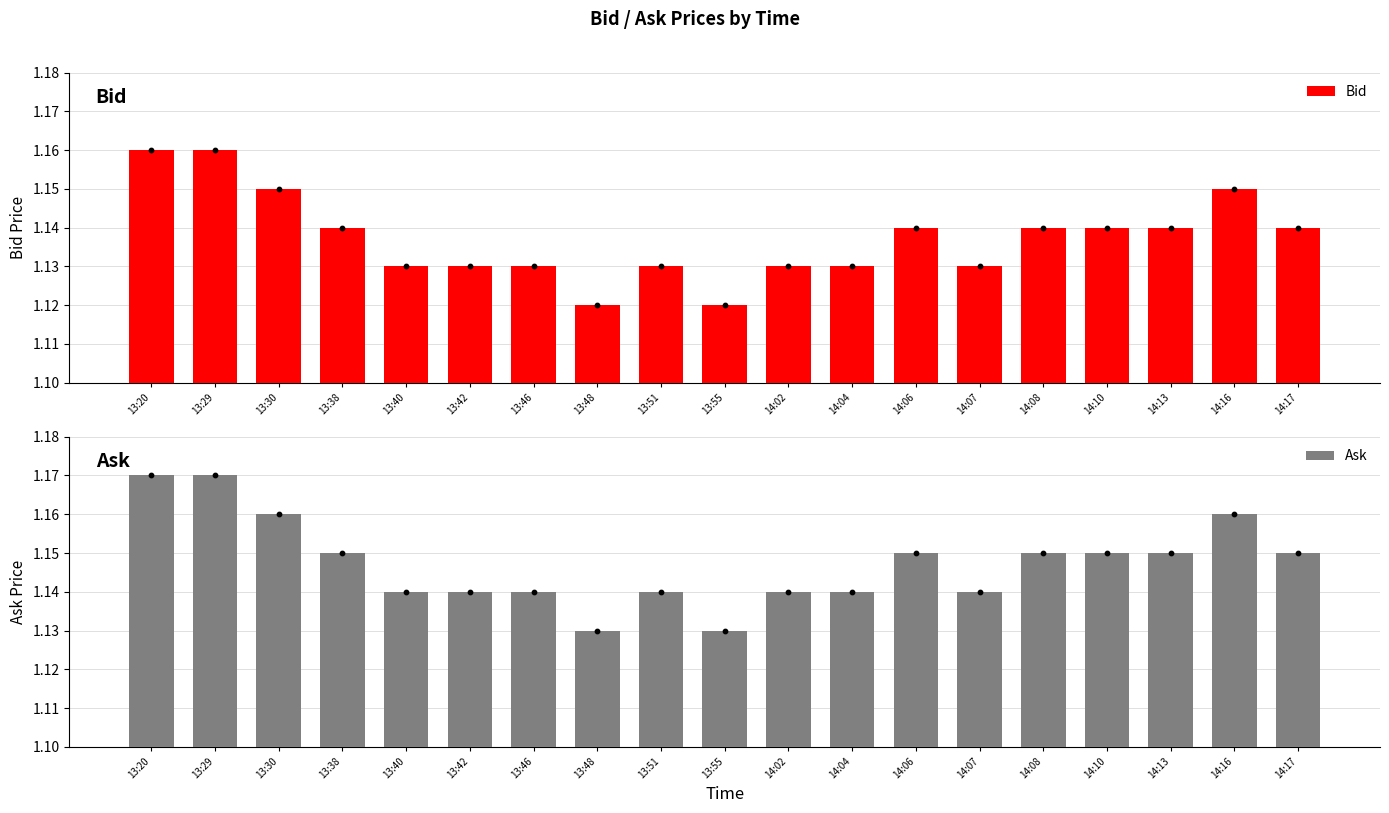

Which series reaches the maximum Y coordinate?

Ask